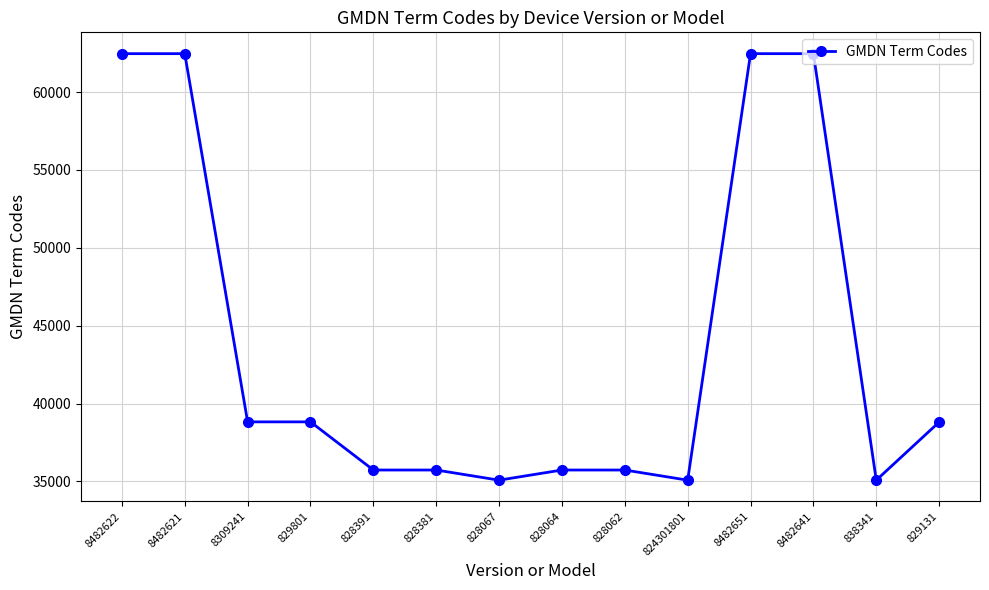

What is the sum of all values?

614498